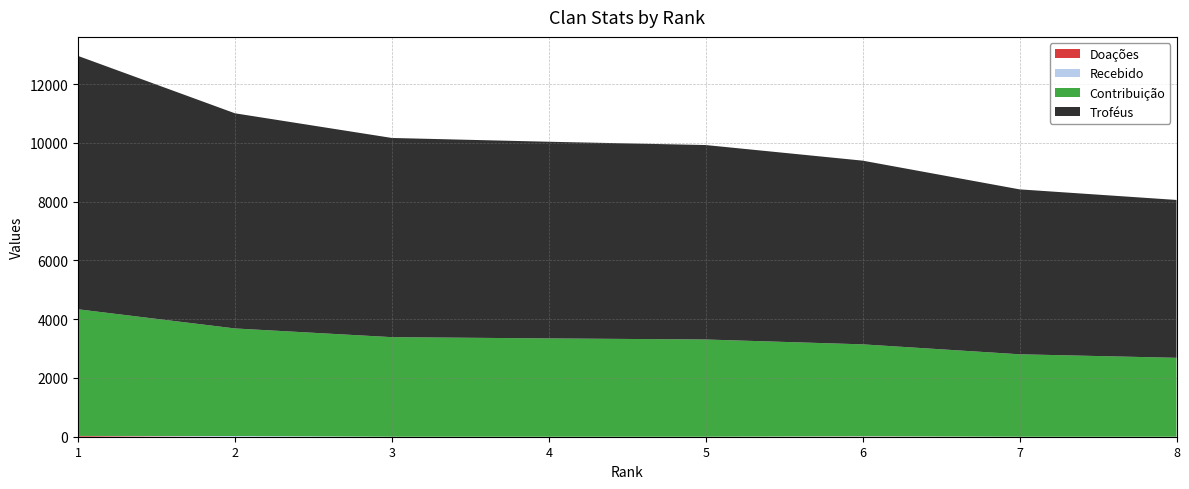

Reading left to right, what are all the values shown in this chart?

Troféus: 1=8620	2=7320	3=6777	4=6691	5=6616	6=6250	7=5611	8=5371
Contribuição: 1=4310	2=3660	3=3388	4=3345	5=3308	6=3125	7=2805	8=2685
Doações: 1=26	2=0	3=0	4=0	5=0	6=8	7=0	8=0
Recebido: 1=0	2=24	3=0	4=0	5=0	6=10	7=0	8=0